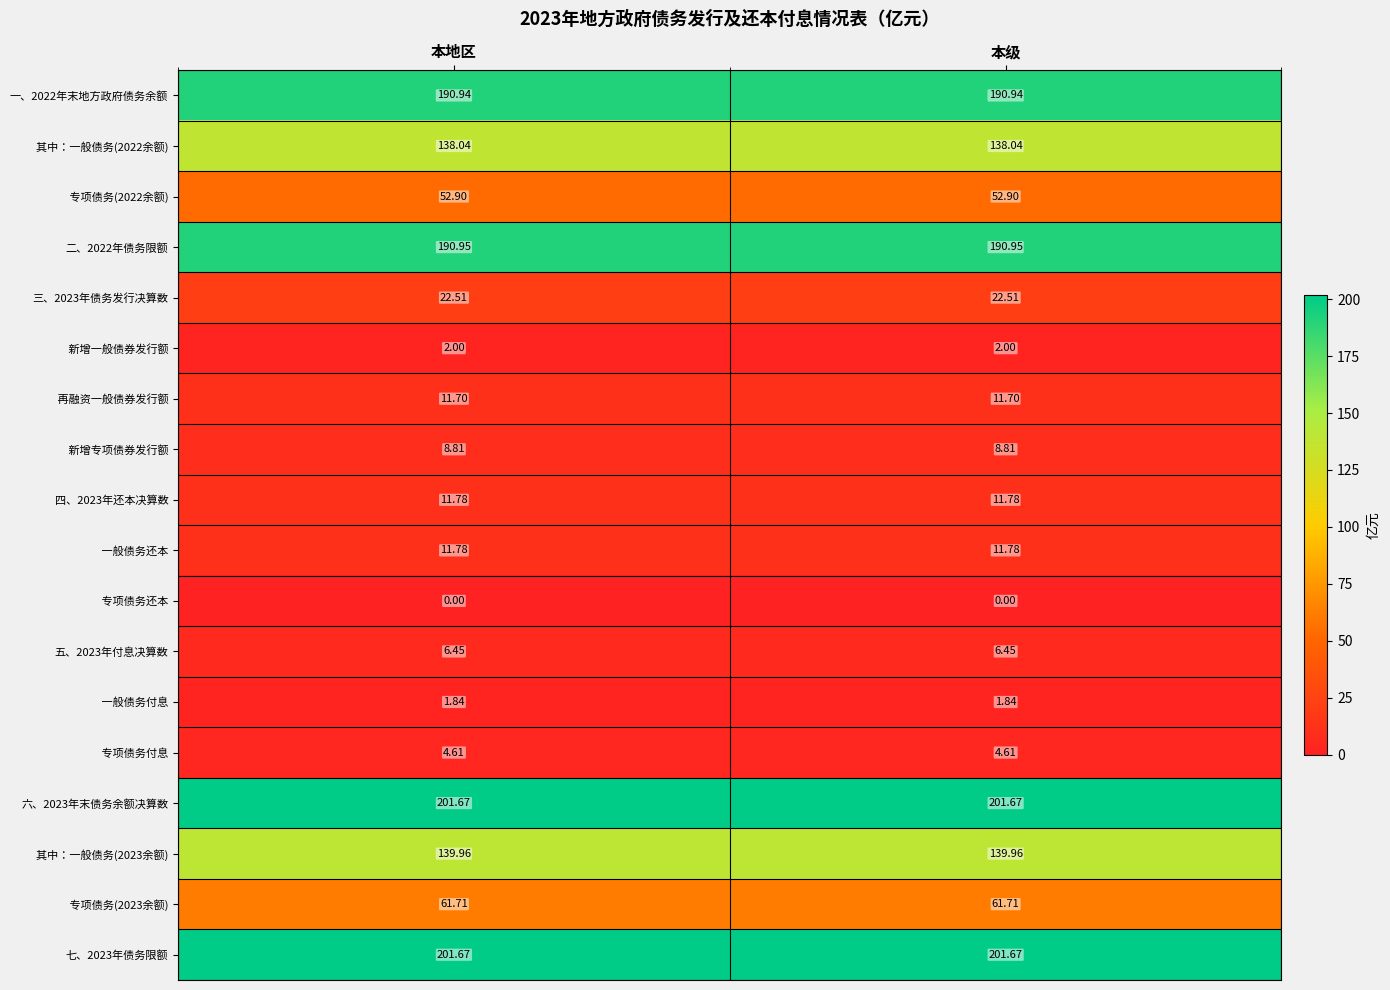

How many categories are shown in the chart?

2